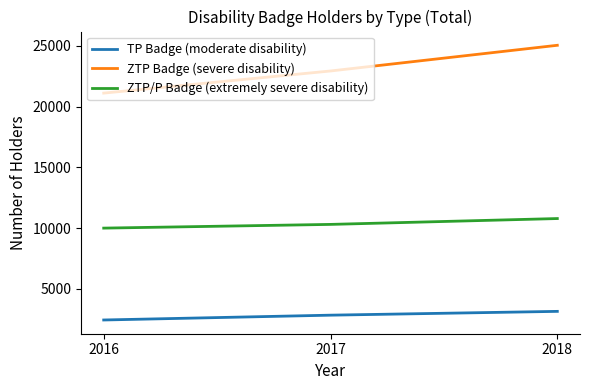

List the series in order of their overall mean, lowest first.

TP Badge (moderate disability), ZTP/P Badge (extremely severe disability), ZTP Badge (severe disability)